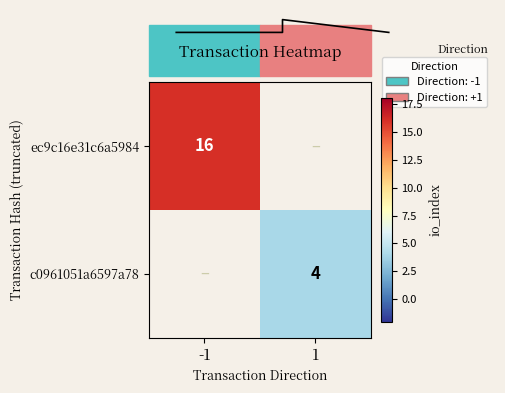

The value of c0961051a6597a78 at 1 is 1. True or false?

False